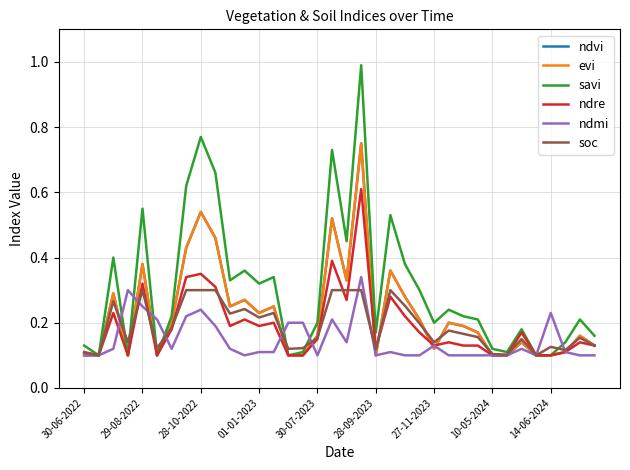

Does the chart have visible grid lines?

Yes